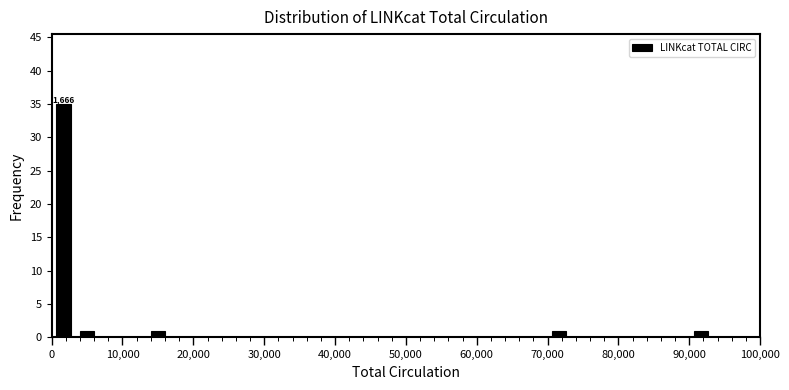

Read against the x-axis, roughly where is the centre of the tallest bar?

2000